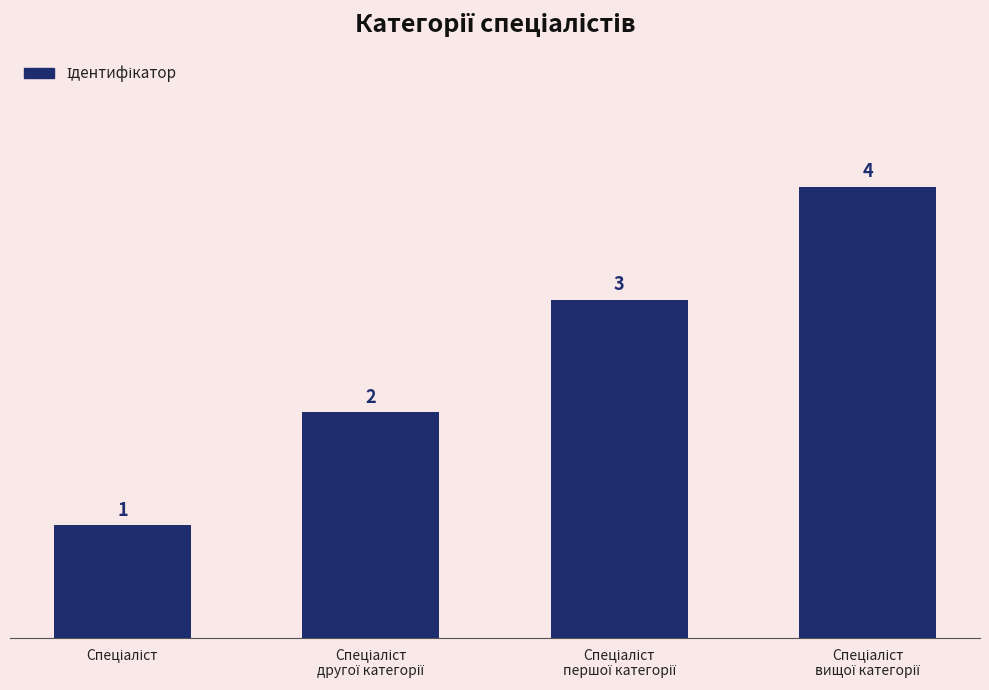

What is the value of the 1st bar from the left?

1